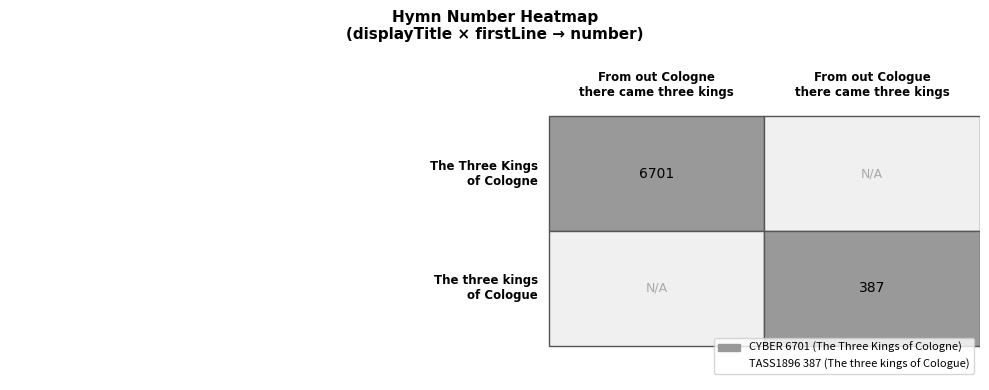

Is the value of The Three Kings of Cologne at 1 greater than the value of From out Cologne there came three kings at 0?

No